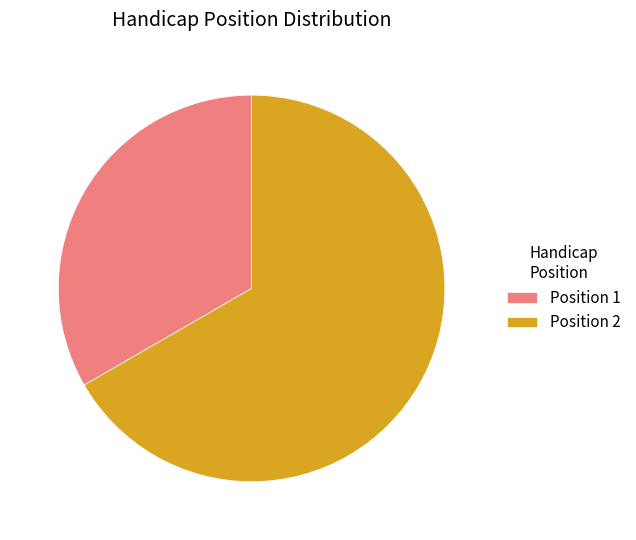

Approximately how many times larger is the value at Position 2 compared to Position 1?

2.0